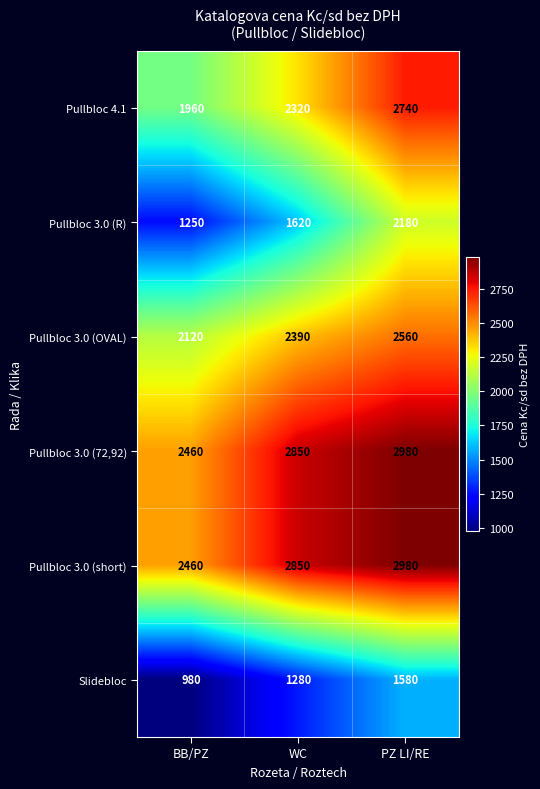

What is the spread (max minus min) of values at PZ LI/RE?

1400